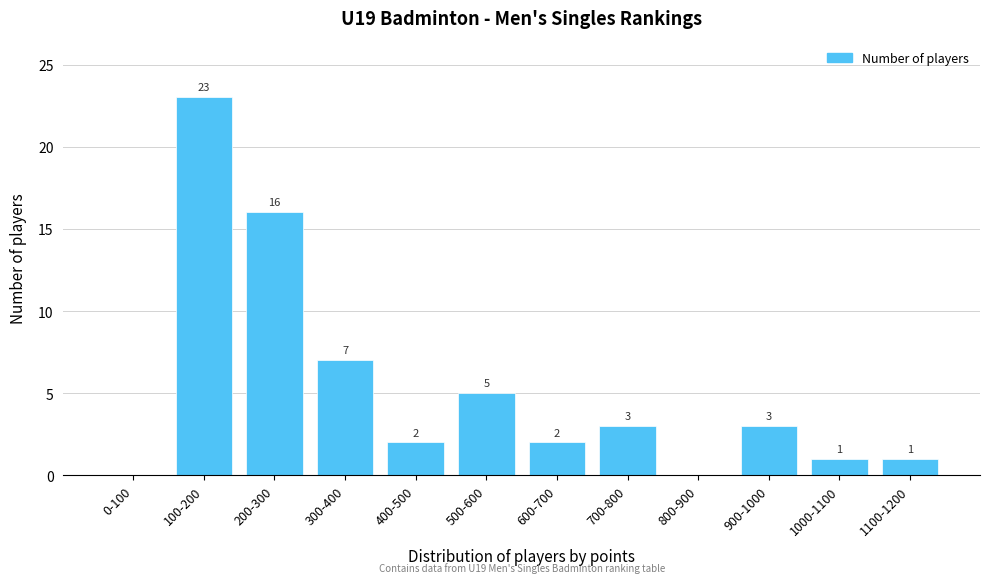

Reading left to right, list all the values displayed in this chart.

0-100=0	100-200=23	200-300=16	300-400=7	400-500=2	500-600=5	600-700=2	700-800=3	800-900=0	900-1000=3	1000-1100=1	1100-1200=1